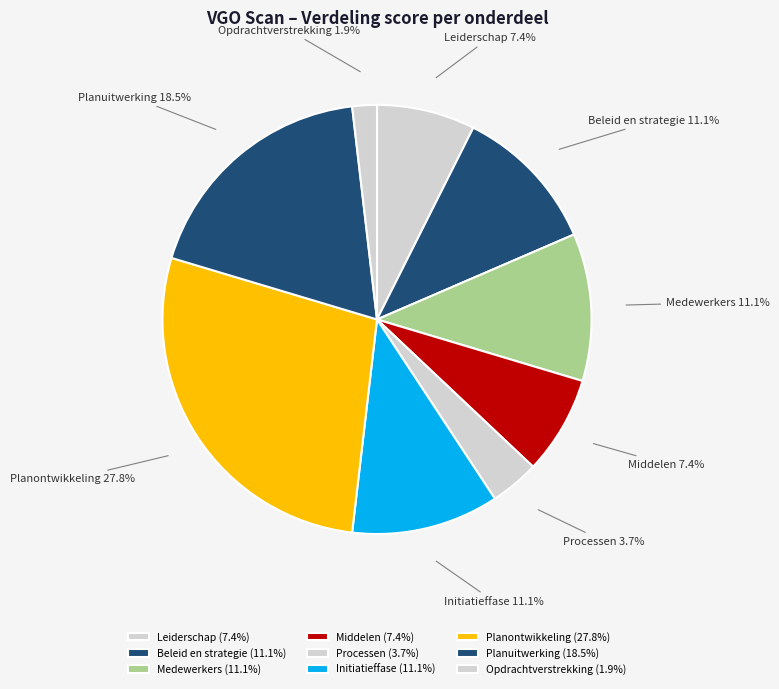

What is the total percentage of Medewerkers and Leiderschap?

18.5%